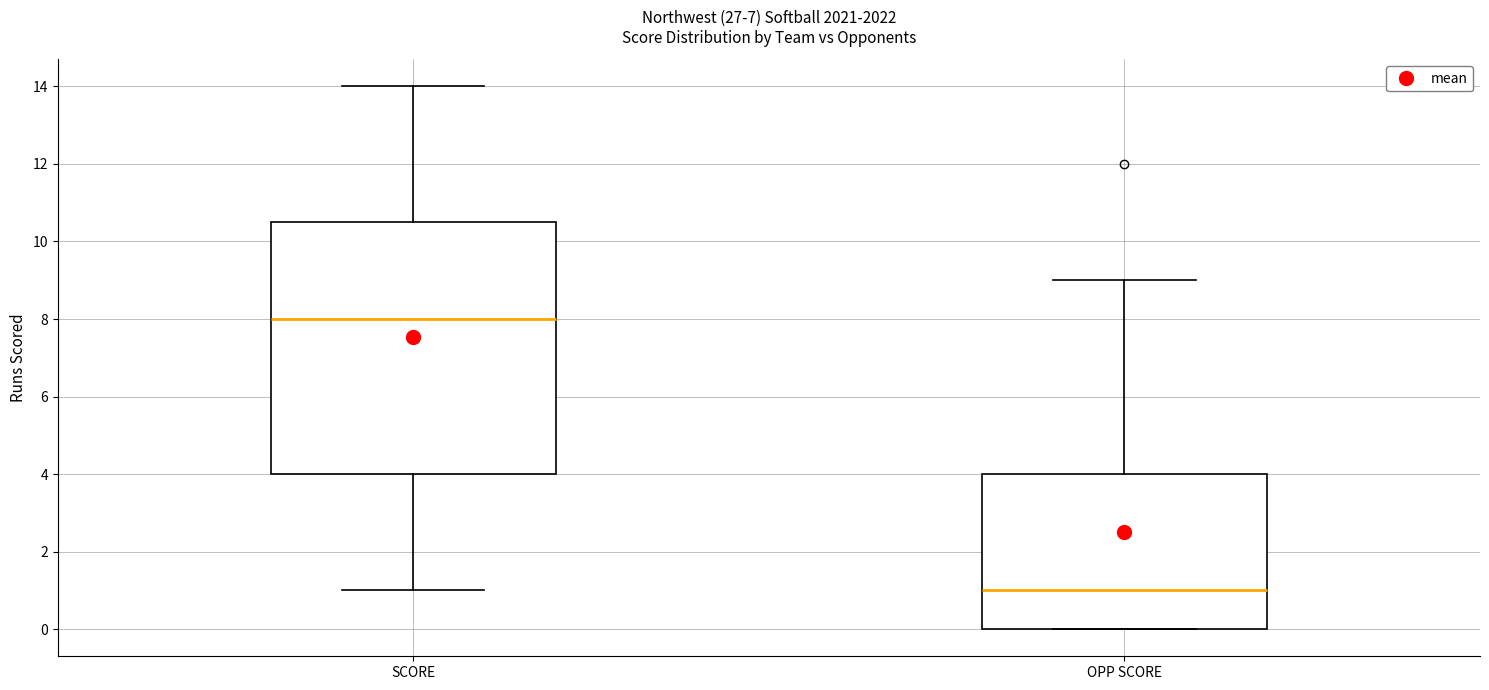

Reading left to right, transcribe this box plot: for each box, give where its median line is, the range the box spans, and where its two whiskers end, as read against the y-axis. The values are not printed on the chart, so give them approximately, as read against the axis.

SCORE: median 8.0, box 4.0 to 10.6, whiskers 1.0 to 14.0
OPP SCORE: median 1.0, box 0.0 to 4.0, whiskers 0.0 to 9.0